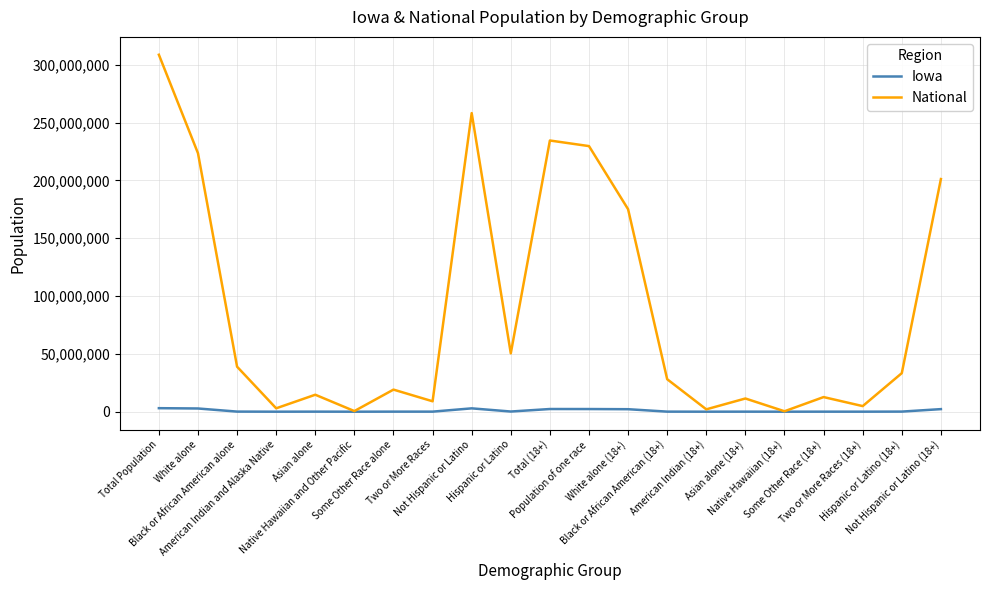

Is it true that Iowa equals 2894811 at Not Hispanic or Latino?

True